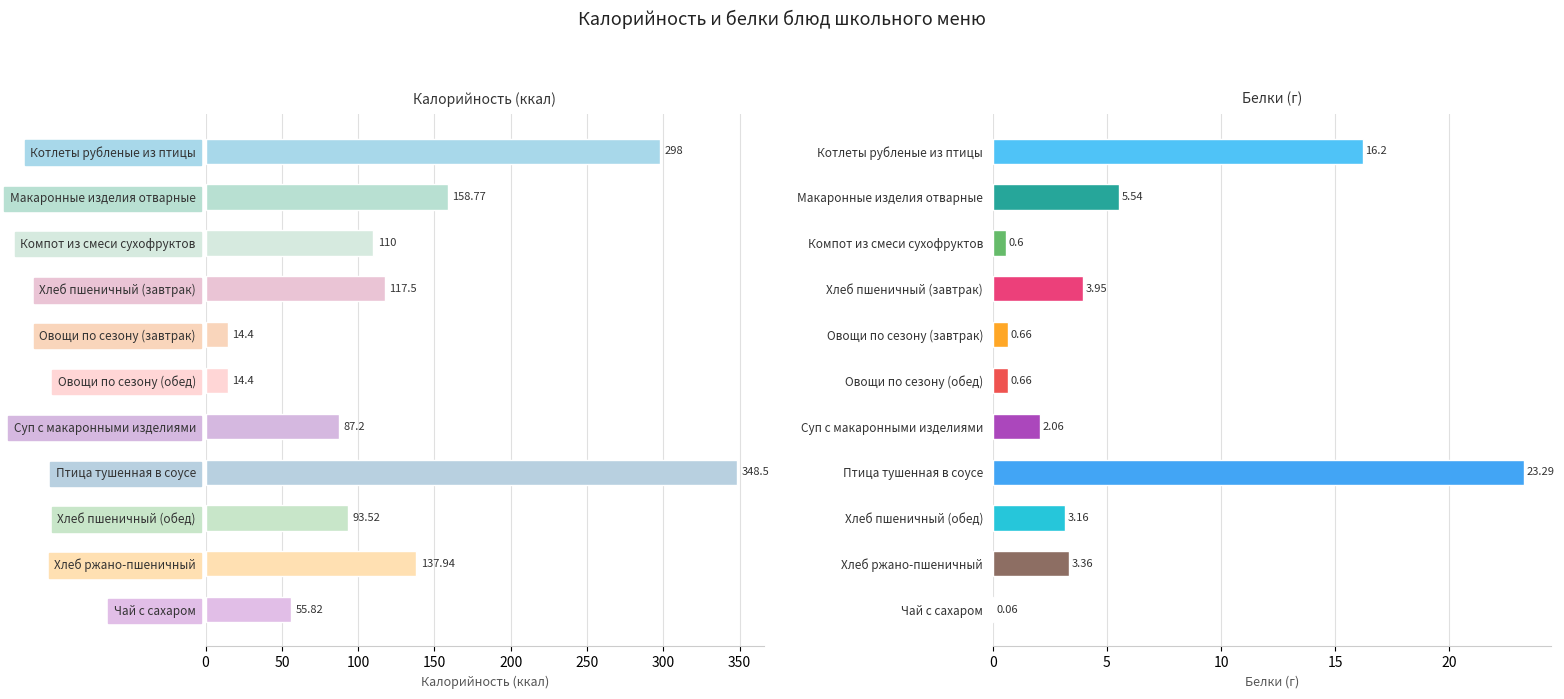

How many data points in Калорийность are above 110?

5